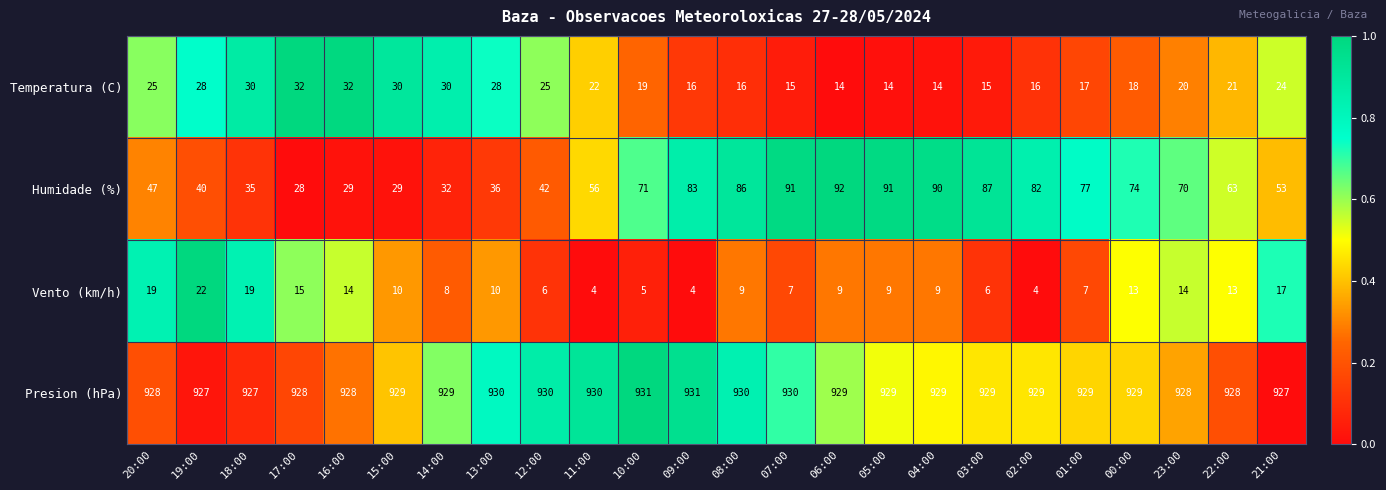

What is the total value across all series at 01:00?

1030